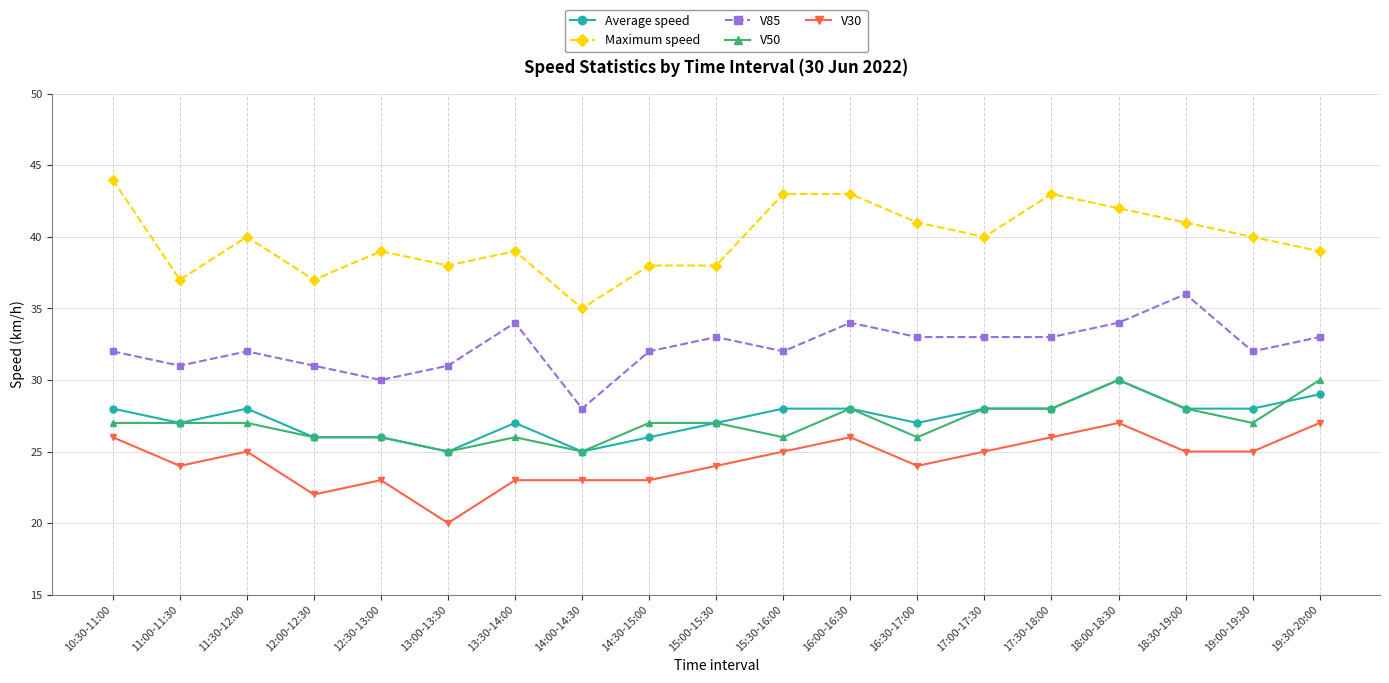

Count the V50 values in the range 26 to 28.

15